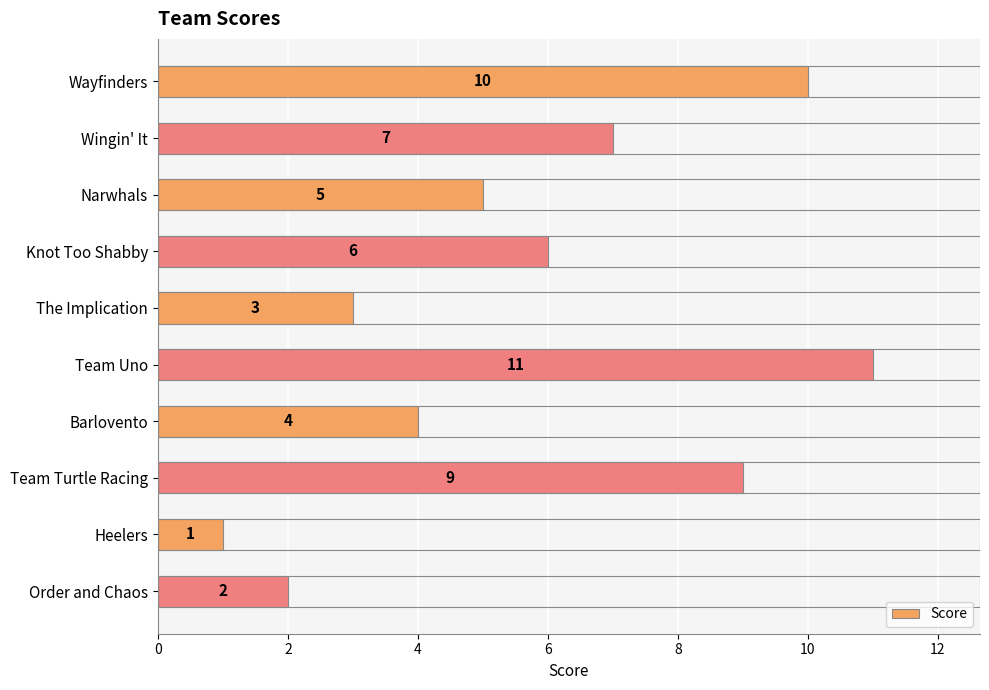

What is the difference between the second highest and minimum values?

9